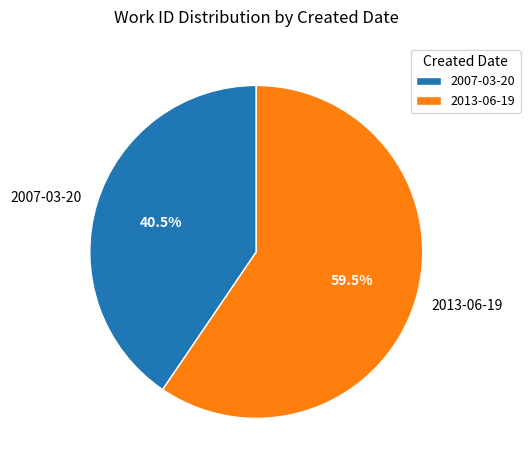

How much of the chart is everything except 2013-06-19?

40.5%